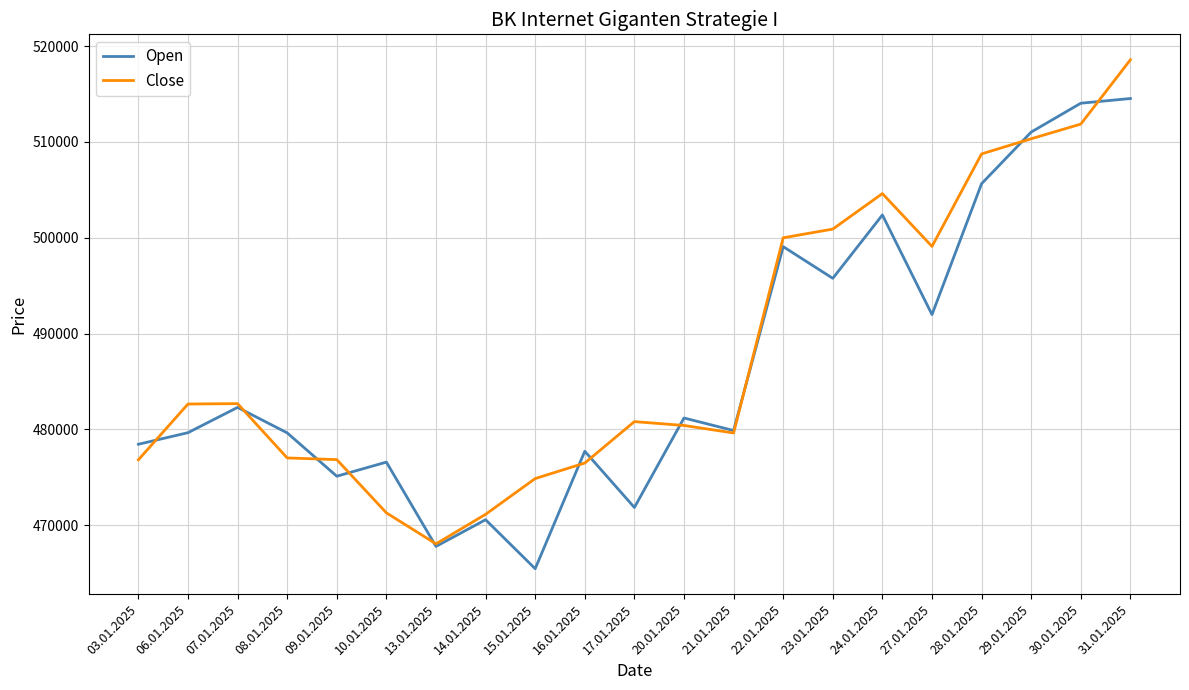

Where do Open and Close first cross each other?

03.01.2025 and 06.01.2025